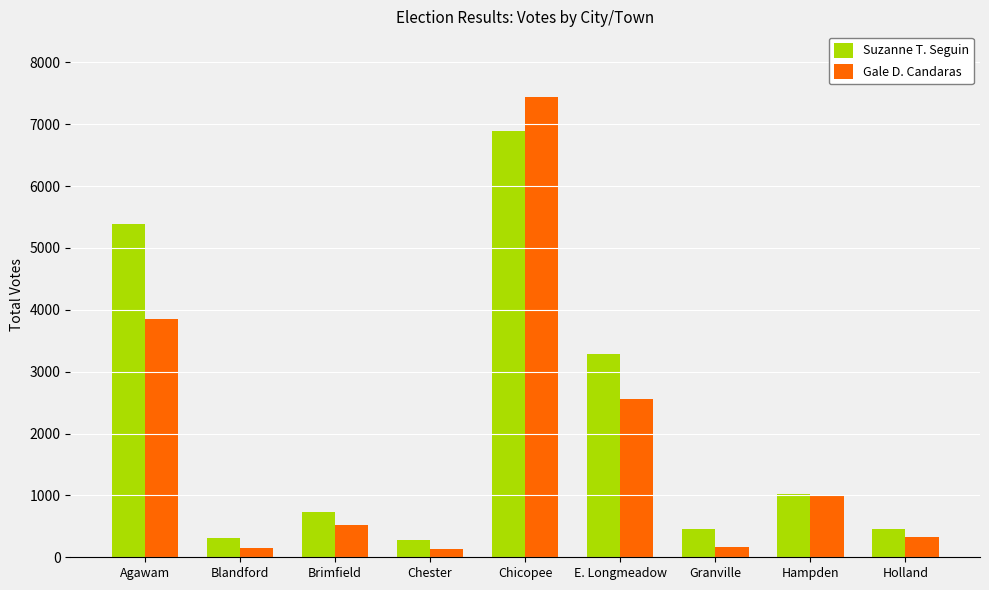

At which category does the chart reach its peak across all series?

Chicopee